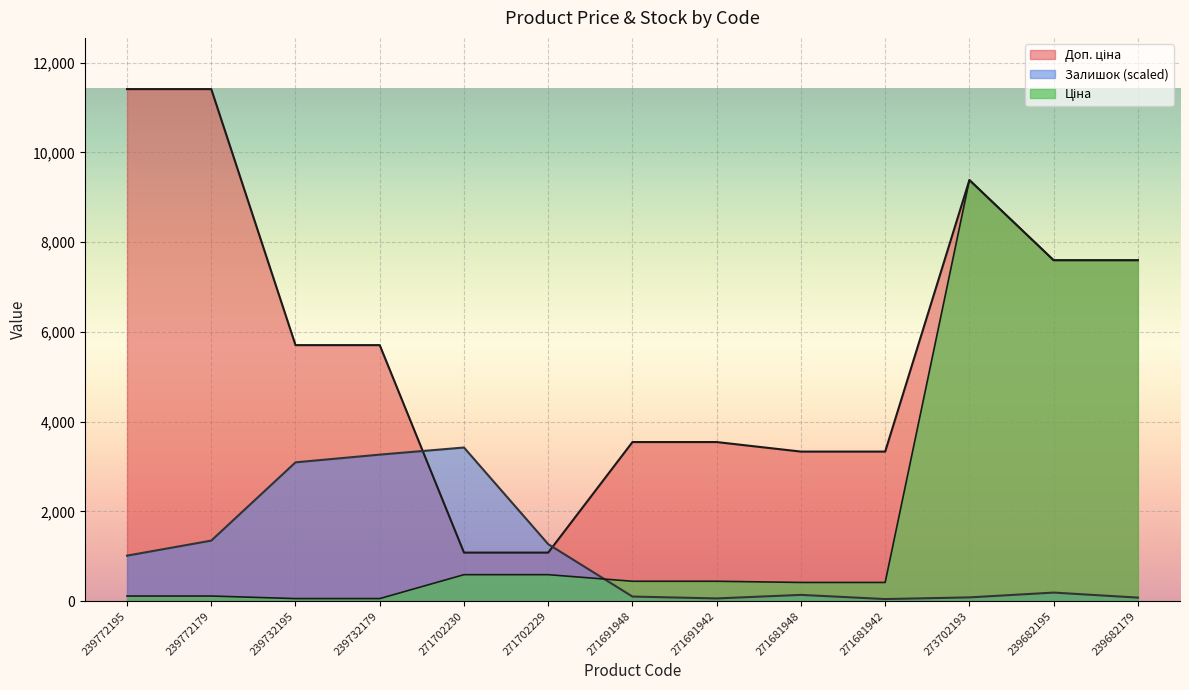

How many values in the Залишок series are below 190?

6